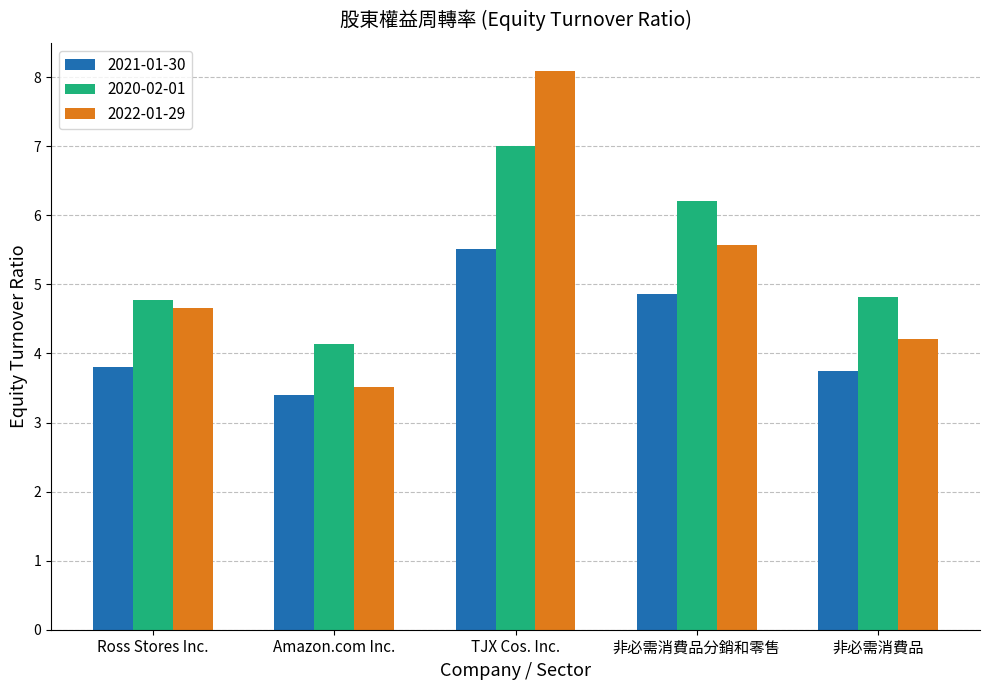

Is it true that 2021-01-30 equals 1.3 at Amazon.com Inc.?

False